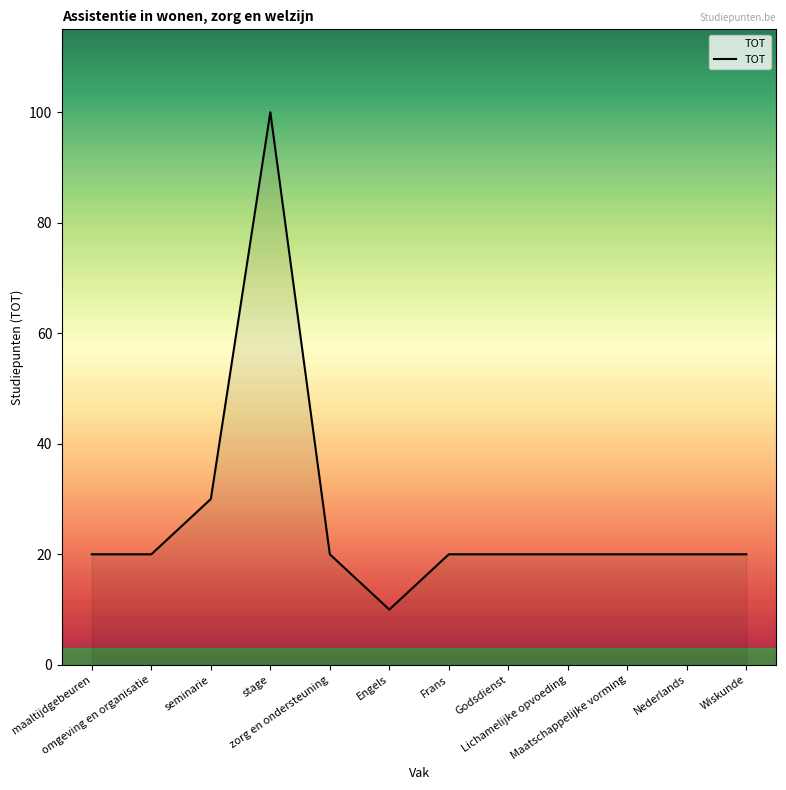

The value at Lichamelijke opvoeding is 20. True or false?

True